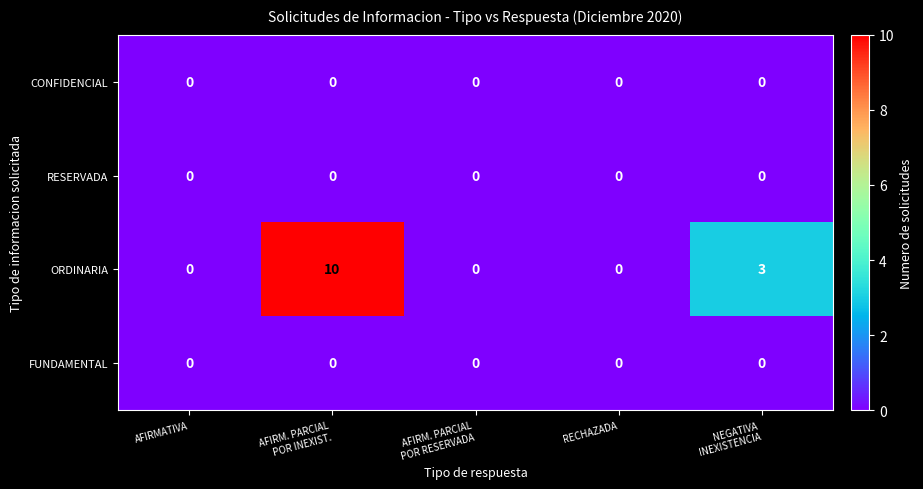

Count the number of categories in the chart.

5